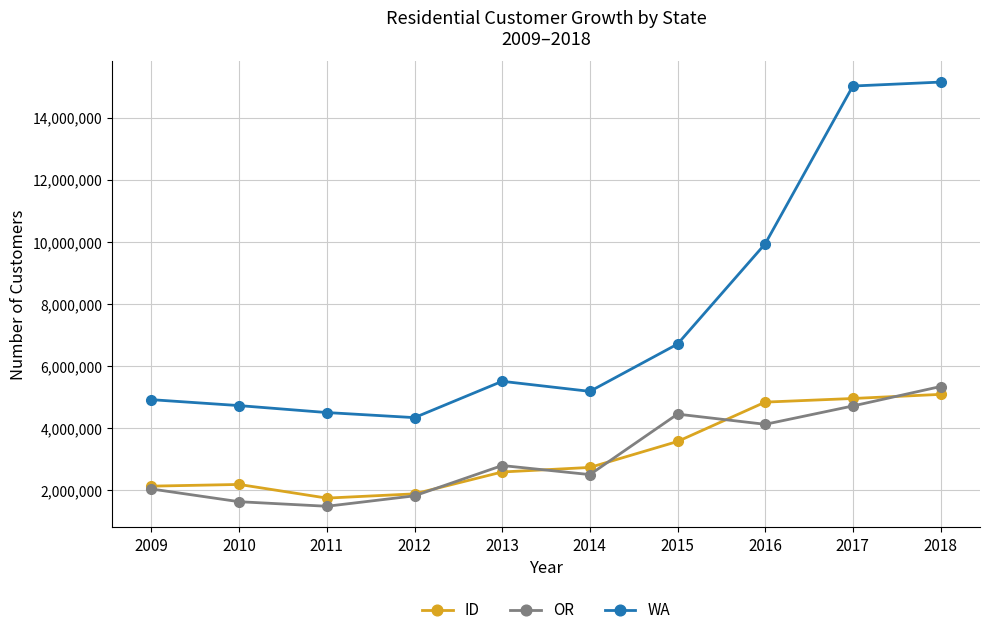

How many interior local peaks does the WA series have?

1